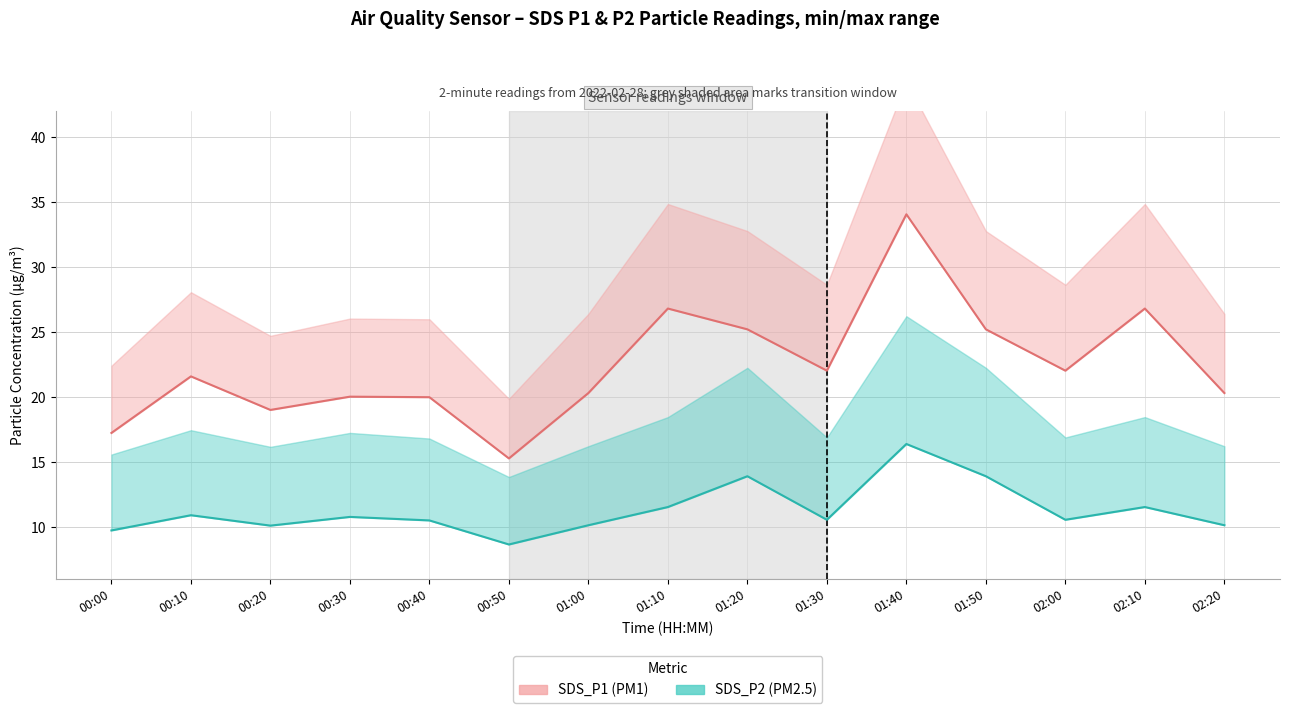

How many distinct data groups are displayed?

2